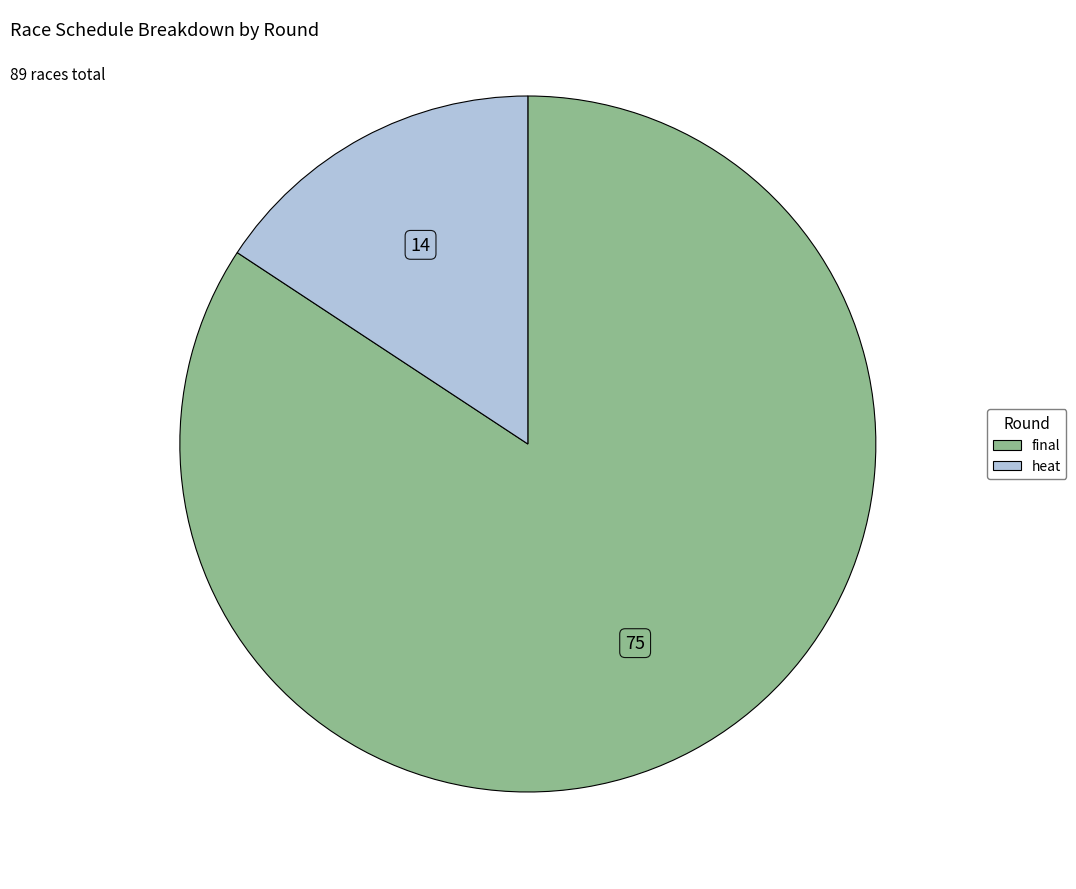

Rank the categories by value from highest to lowest.

final, heat